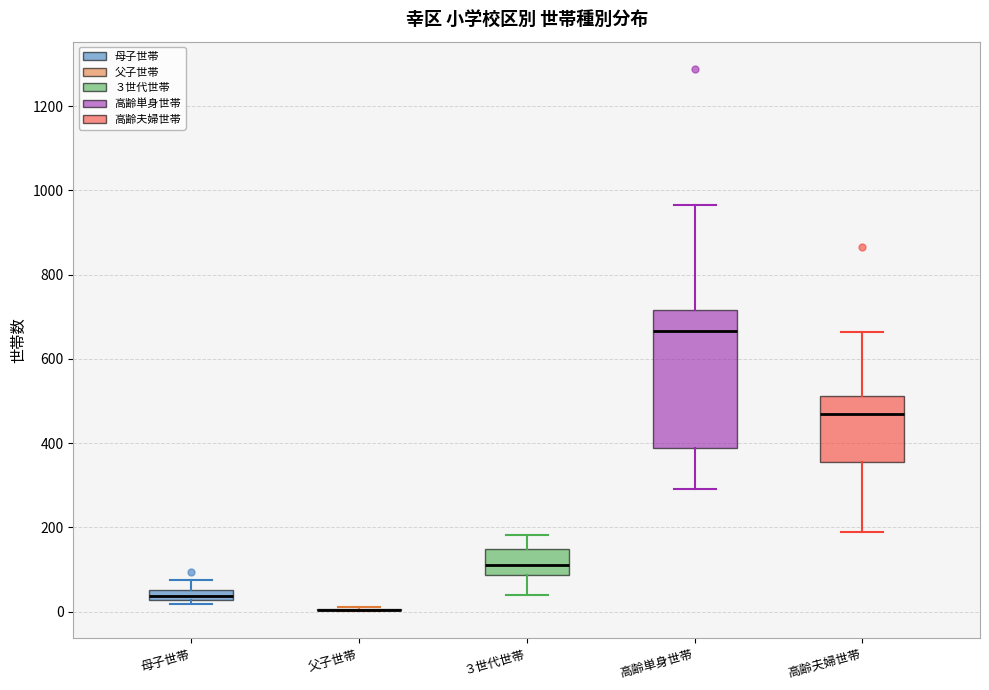

Where does the median line of the box for ３世代世帯 sit on the y-axis? The values are not printed on the chart, so give them approximately, as read against the axis.

120